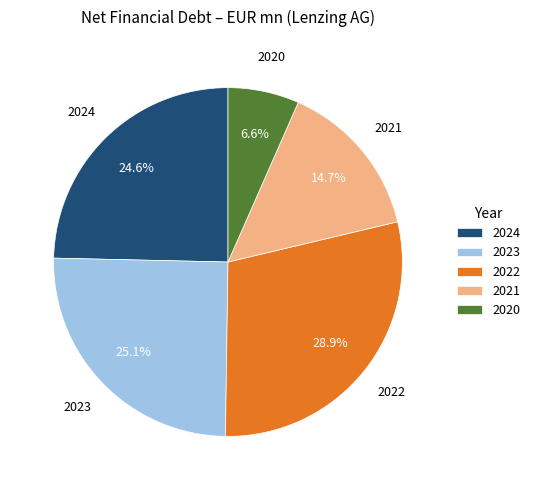

Is it true that 2024 is 20% of the pie?

False